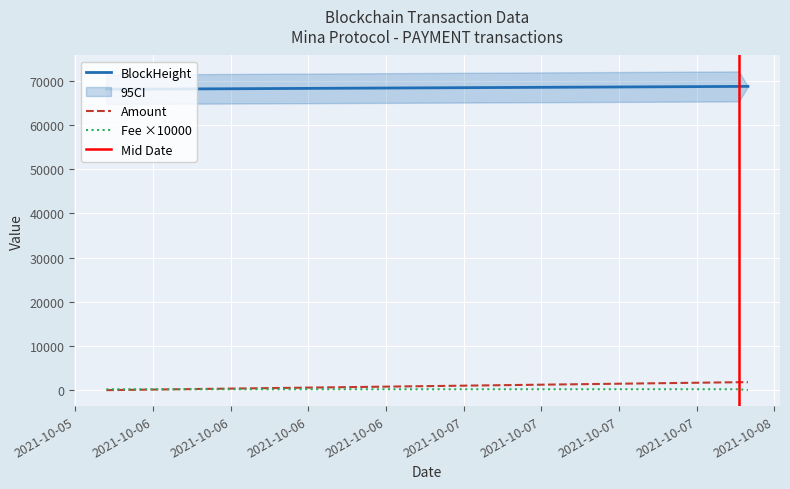

At which category is the sum across all series the highest?

2021-10-07 21:15:00